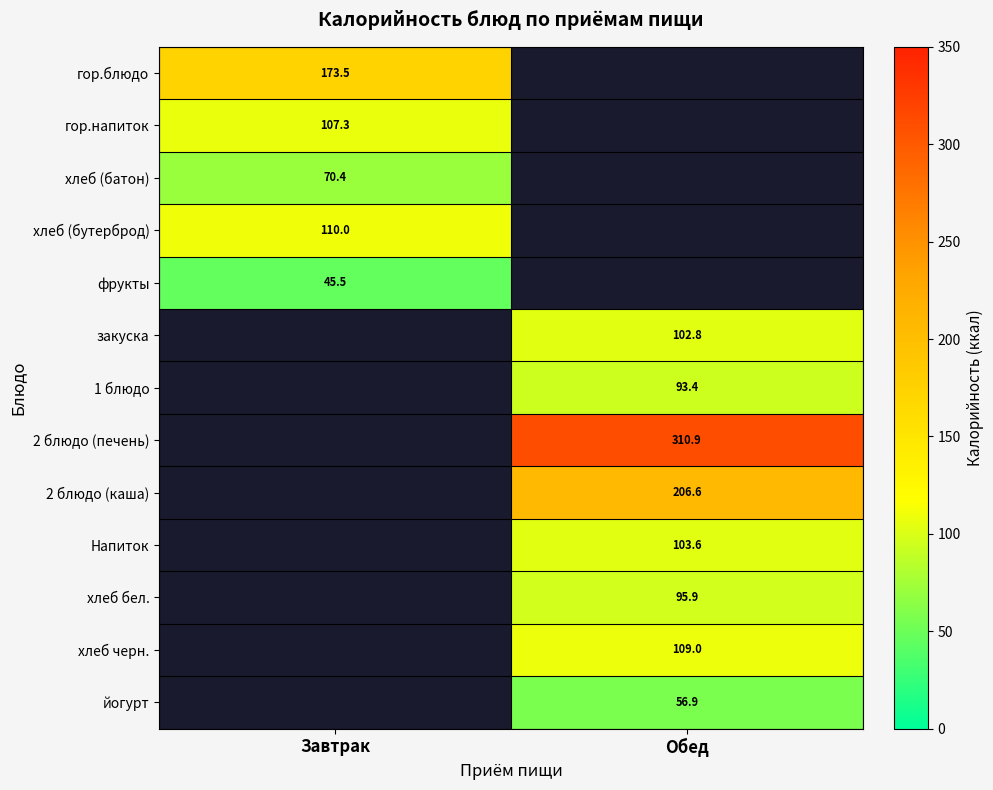

Between Завтрак and Обед, which is larger?

Обед